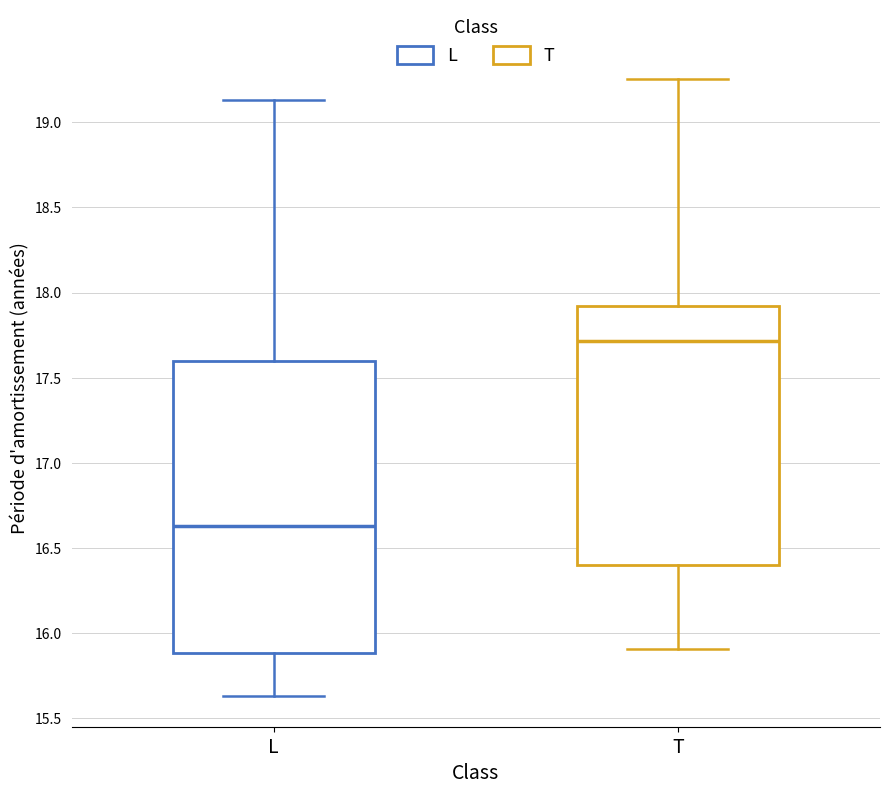

Reading left to right, read every box against the y-axis: the position of its median line, the range the box covers, and the ends of its whiskers. The values are not printed on the chart, so give them approximately, as read against the axis.

L: median 16.65, box 15.90 to 17.60, whiskers 15.65 to 19.15
T: median 17.70, box 16.40 to 17.90, whiskers 15.90 to 19.25